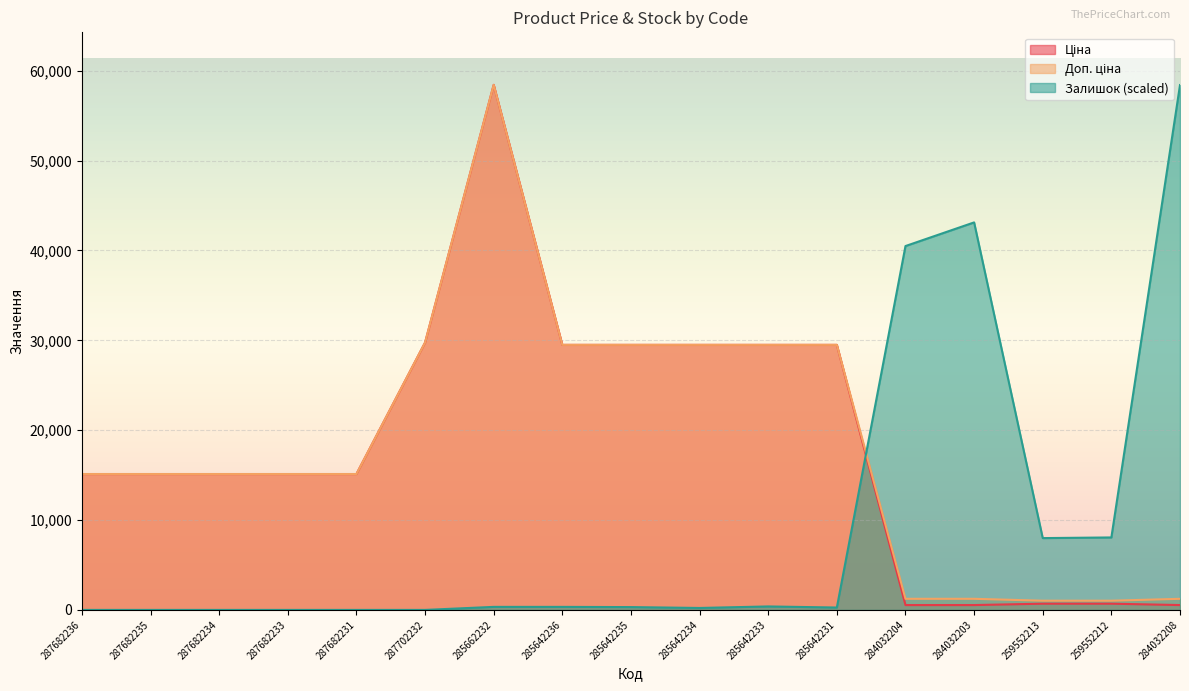

What is the total value across all series at 285662232?

117191.1